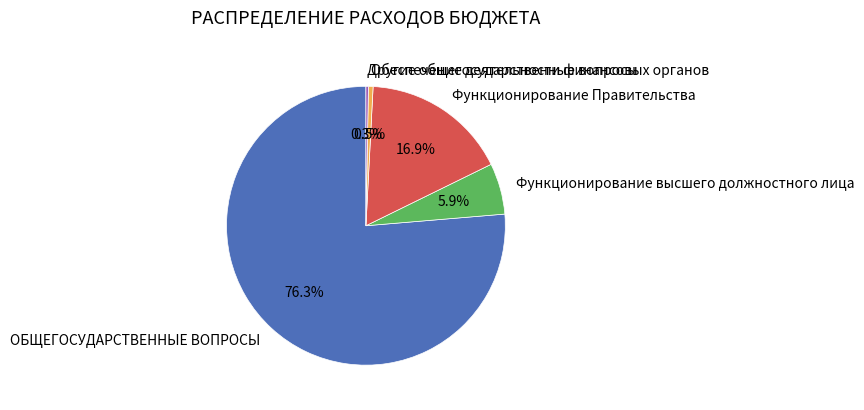

To the nearest percent, what is the average slice percentage?

20%